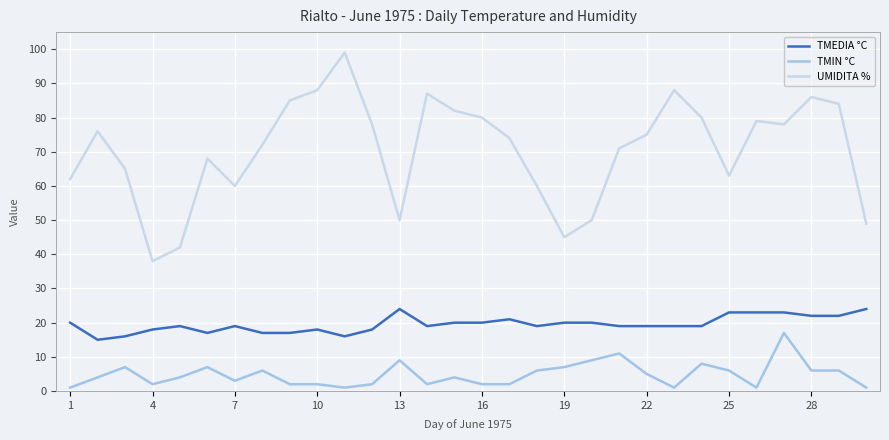

True or false: TMIN °C and UMIDITA % intersect in this chart.

False